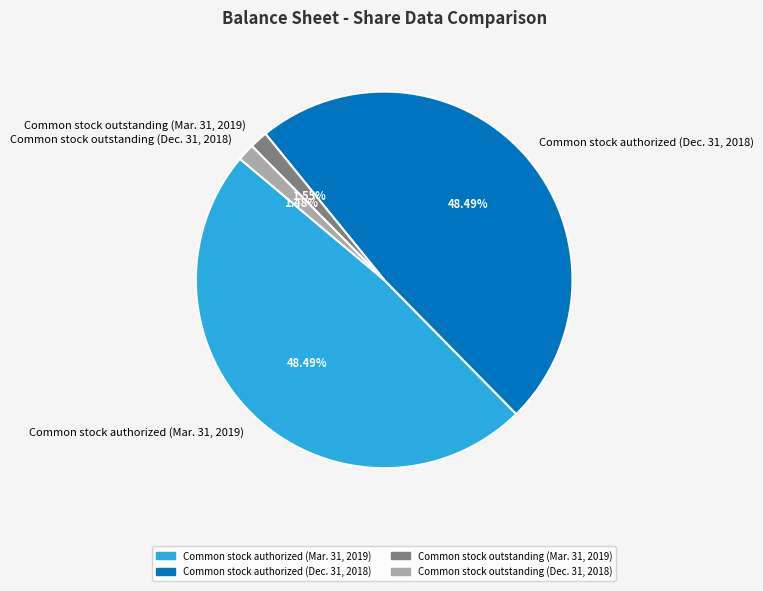

What is the ratio of the value at Common stock authorized (Mar. 31, 2019) to the value at Common stock authorized (Dec. 31, 2018)?

1.0